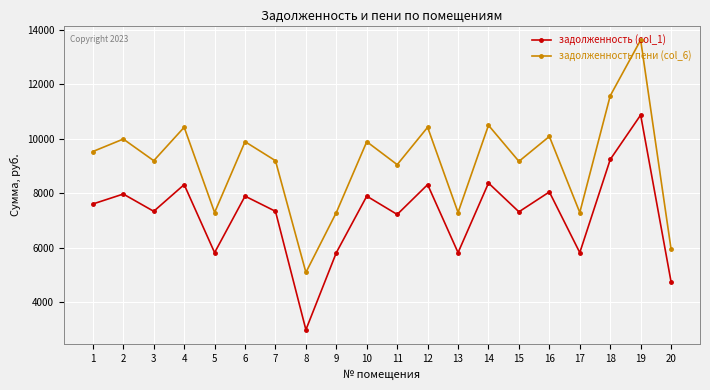

List the series in order of their overall mean, lowest first.

задолженность (col_1), задолженность пени (col_6)